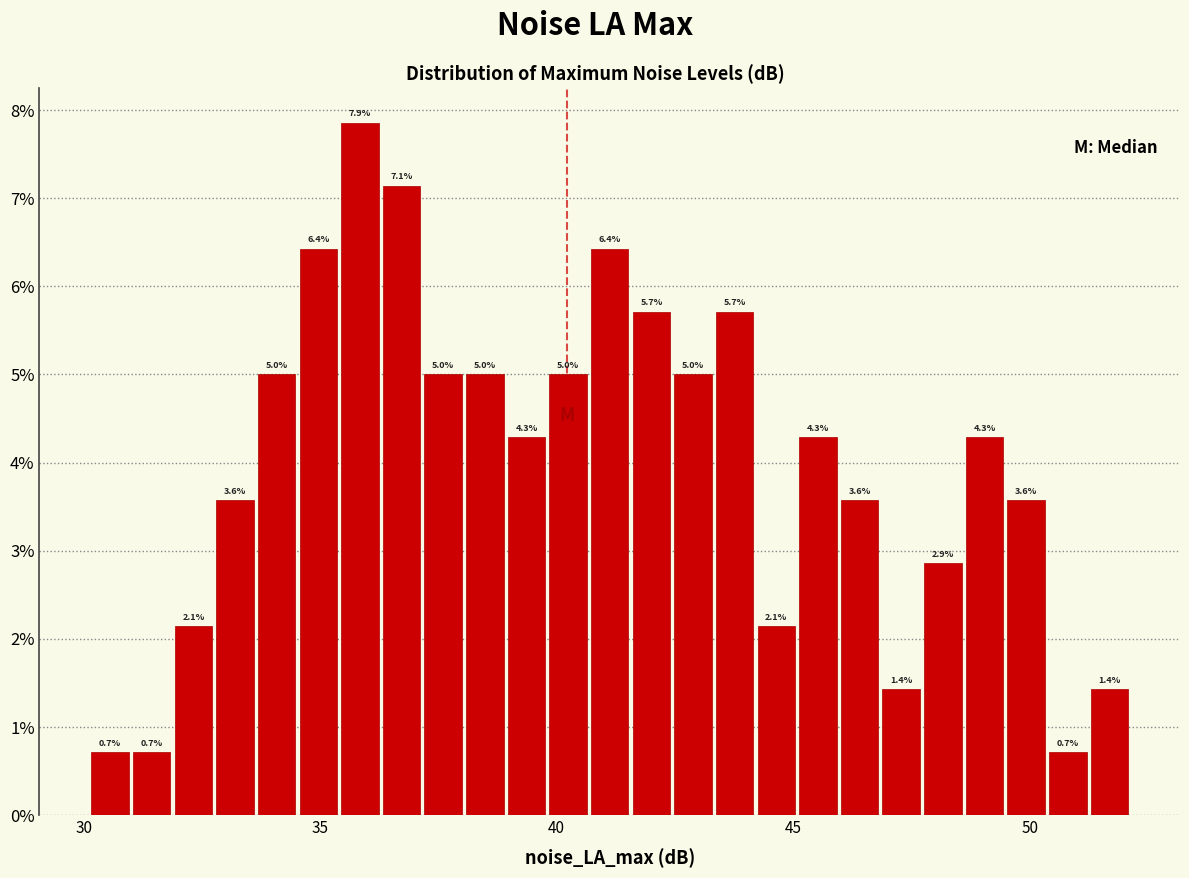

Read against the x-axis, roughly where is the centre of the tallest bar?

36.0